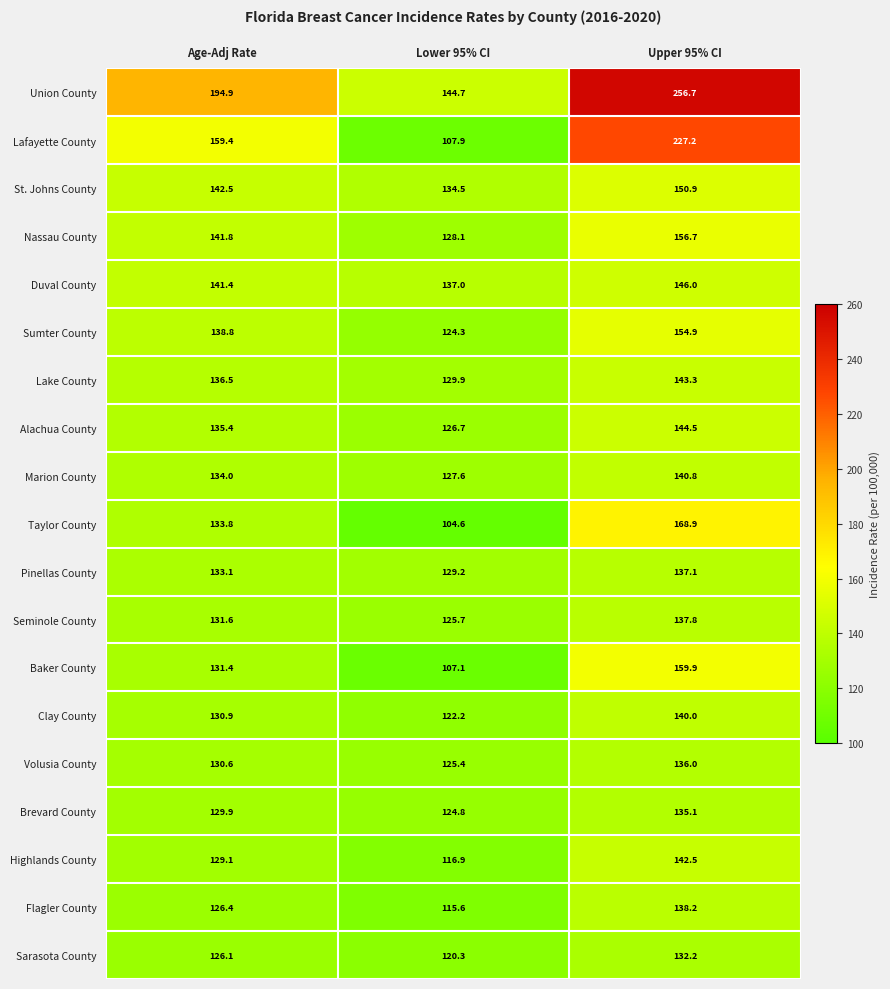

Rank the categories by Lake County value from highest to lowest.

Upper 95% CI, Age-Adj Rate, Lower 95% CI